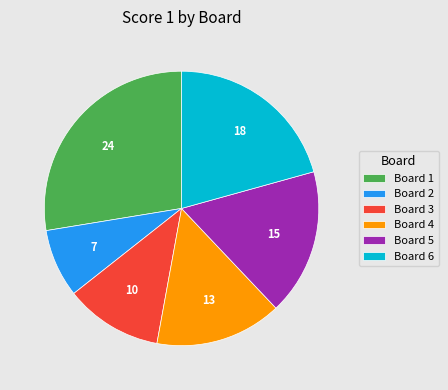

How many segments does this pie chart have?

6